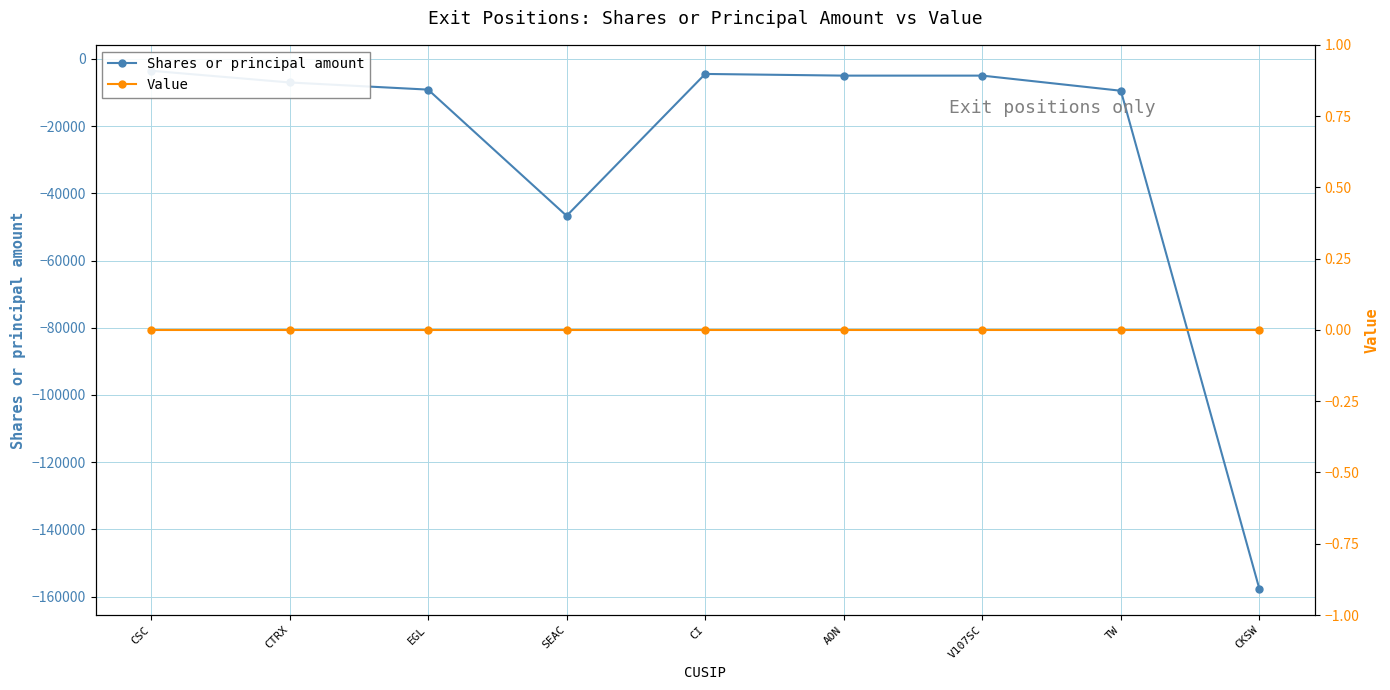

List the labels in order of Value value, smallest first.

CSC, CTRX, EGL, SEAC, CI, AON, V107SC, TW, CKSW